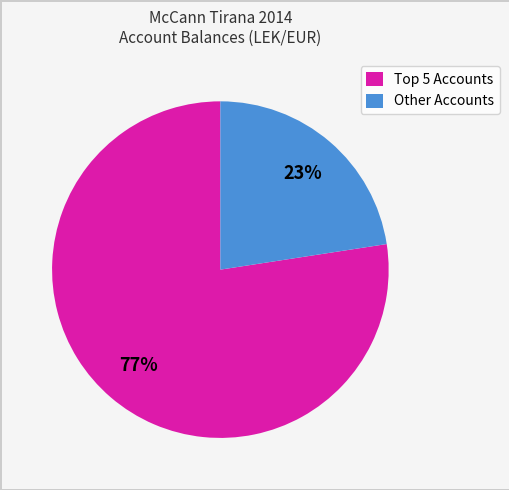

To the nearest percent, what portion does Other Accounts represent?

23%